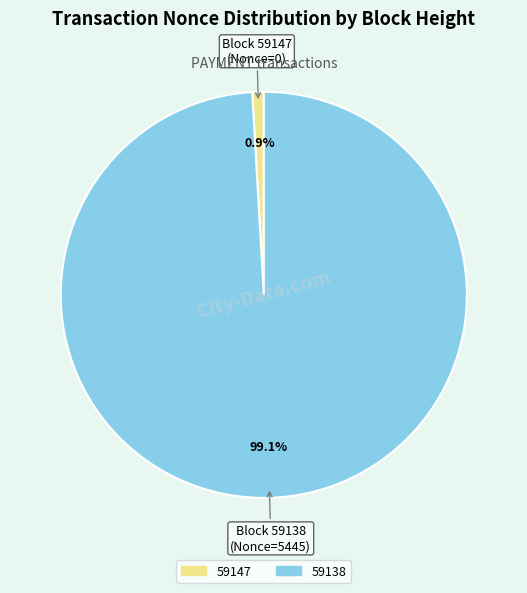

Rank the categories by value from highest to lowest.

59138, 59147